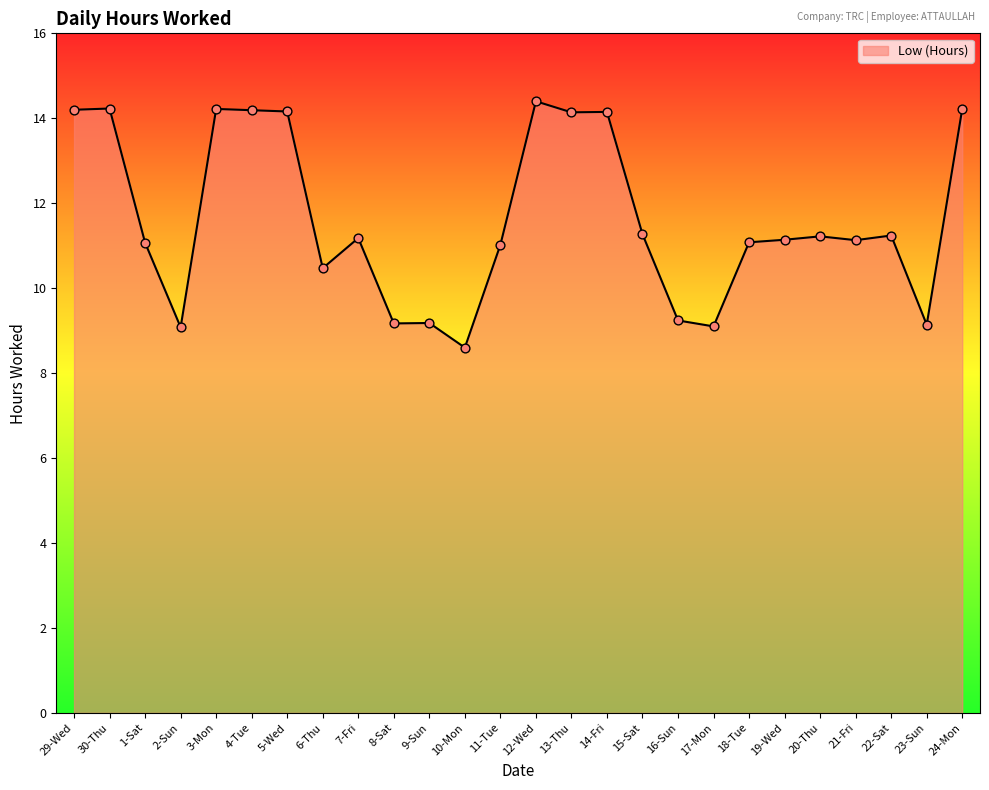

What is the change in value from 5-Wed to 8-Sat?

-5.0